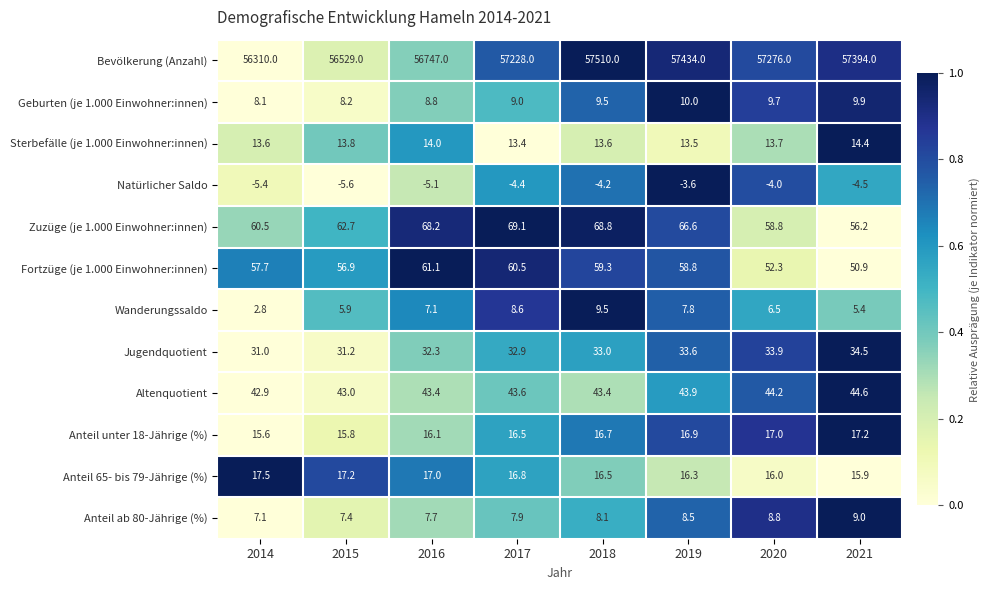

Rank the series by their maximum value, from highest to lowest.

Bevölkerung (Anzahl), Zuzüge (je 1.000 Einwohner:innen), Fortzüge (je 1.000 Einwohner:innen), Altenquotient, Jugendquotient, Anteil 65- bis 79-Jährige (%), Anteil unter 18-Jährige (%), Sterbefälle (je 1.000 Einwohner:innen), Geburten (je 1.000 Einwohner:innen), Wanderungssaldo, Anteil ab 80-Jährige (%), Natürlicher Saldo